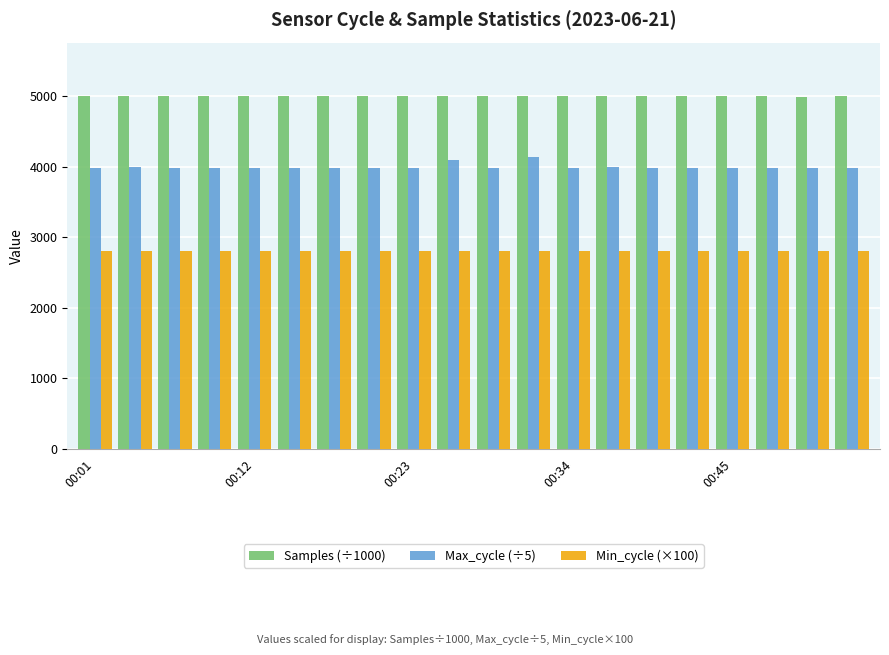

How many values in the Samples (÷1000) series exceed 5003?

12